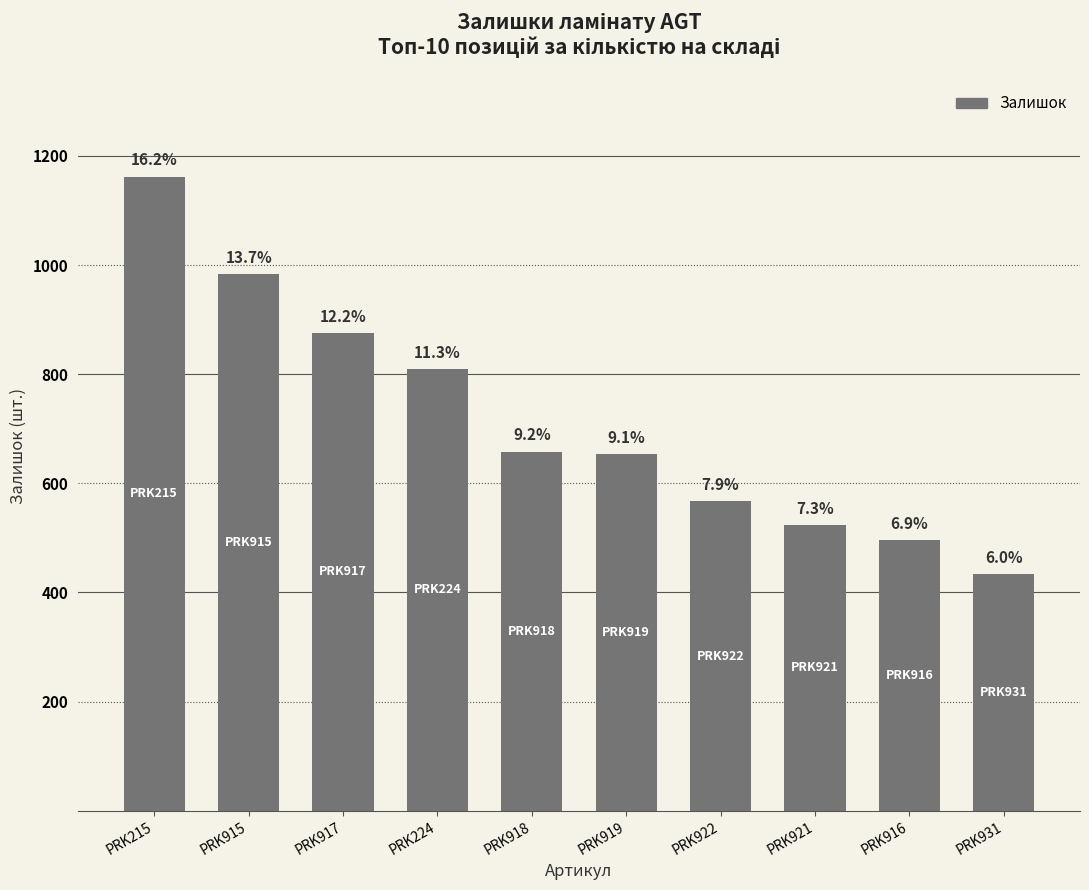

Are the bars horizontal?

No